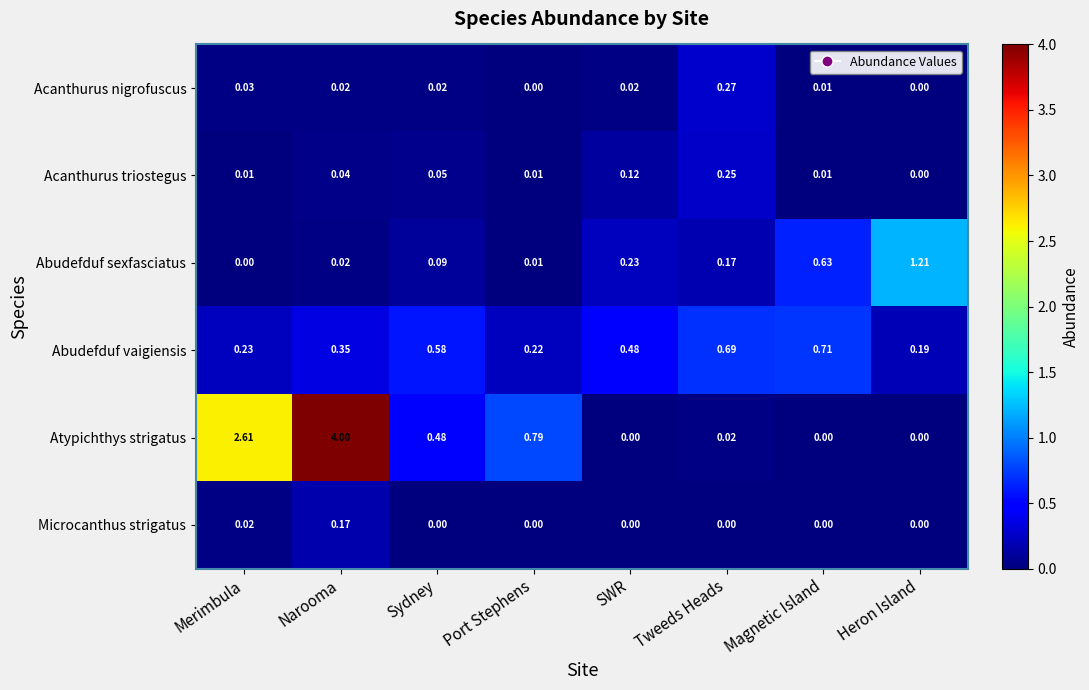

At which label does Abudefduf sexfasciatus reach its peak?

Heron Island